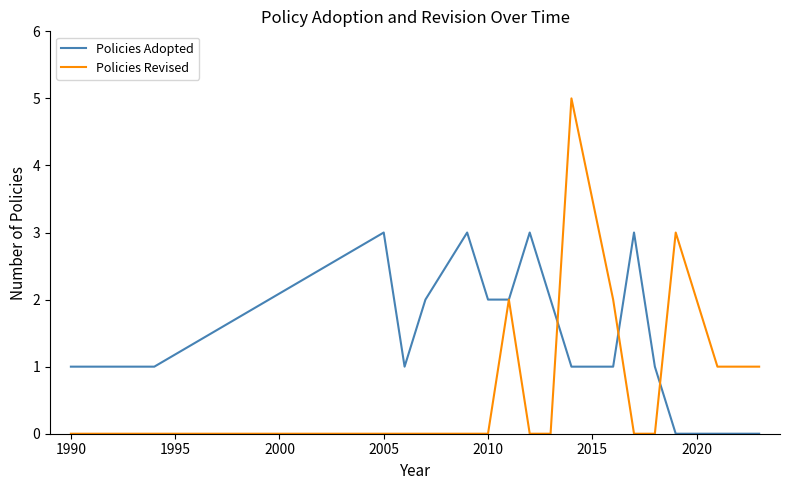

Which series has the widest spread of values?

Policies Revised